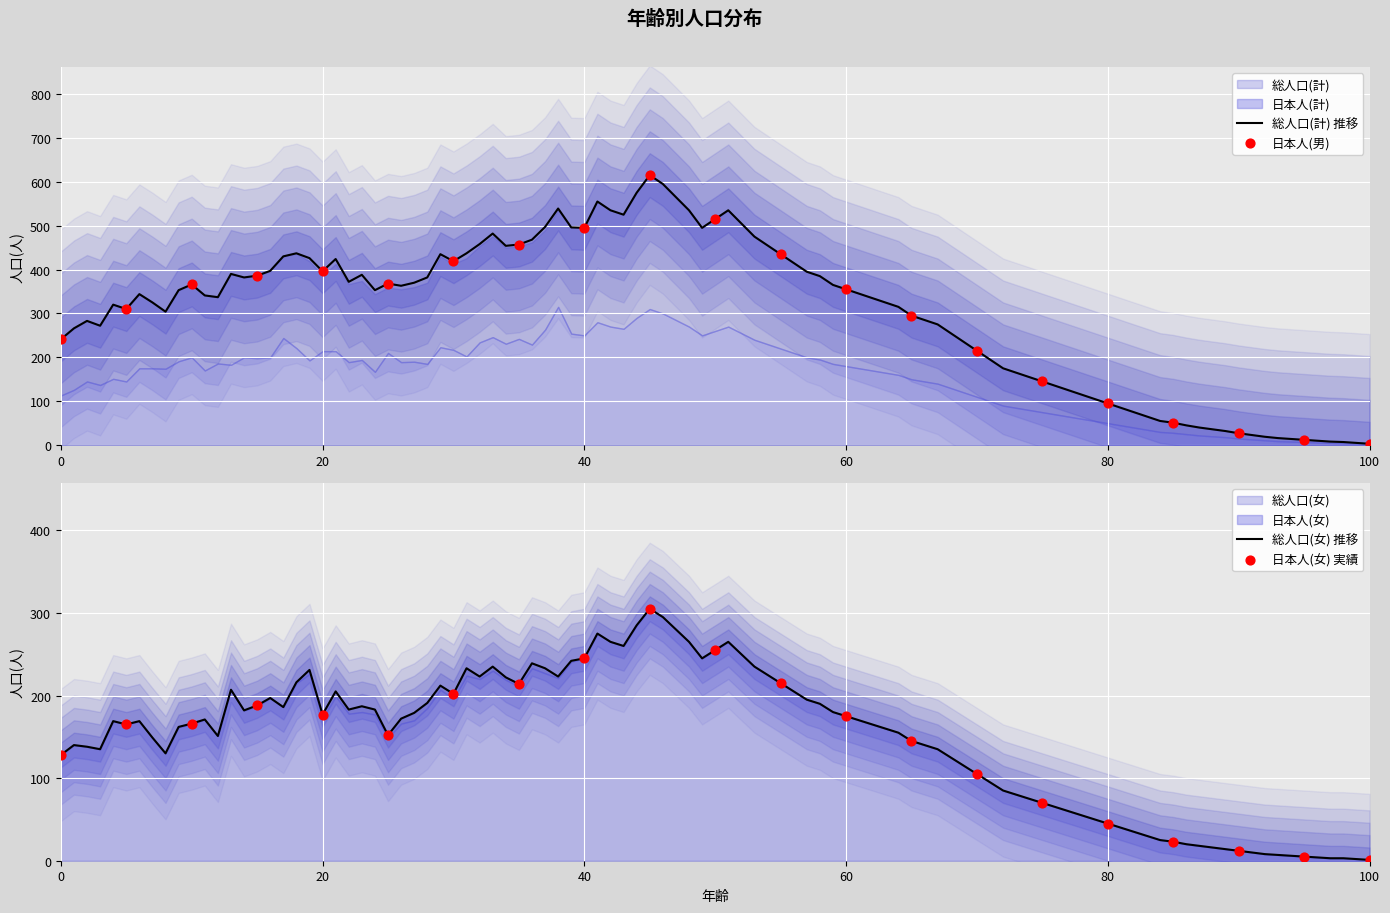

At which category is the sum across all series the highest?

45